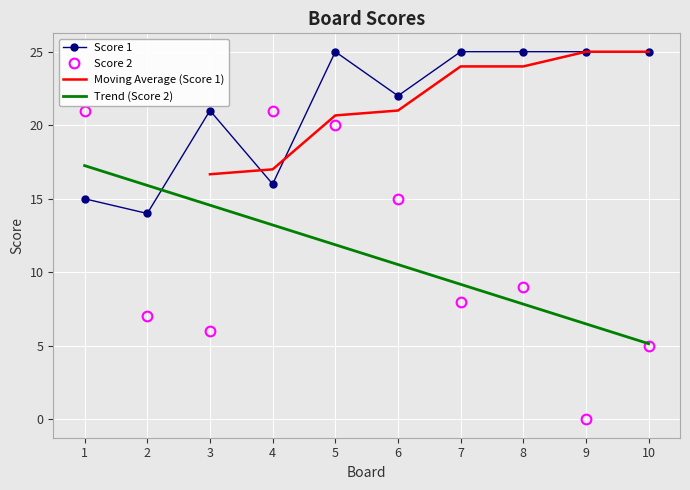

Is it true that Score 1 equals 25 at 9?

True